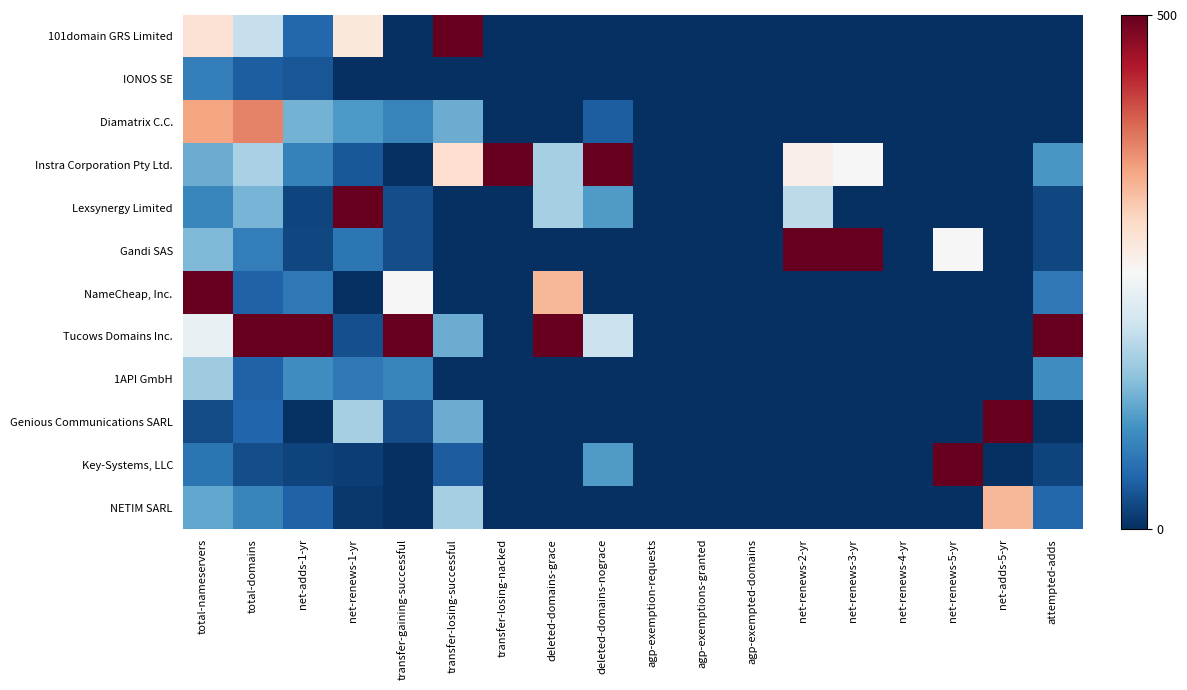

How many distinct data groups are displayed?

12